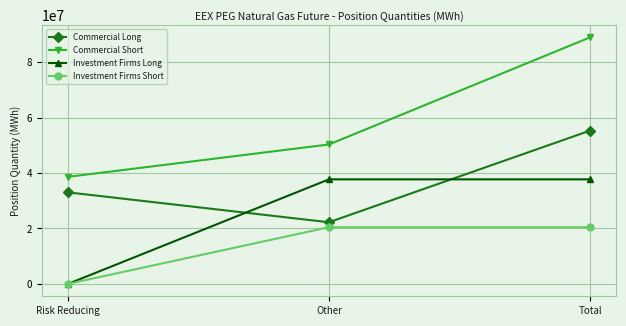

At Total, list the series in order from smallest to largest.

Investment Firms Short, Investment Firms Long, Commercial Long, Commercial Short